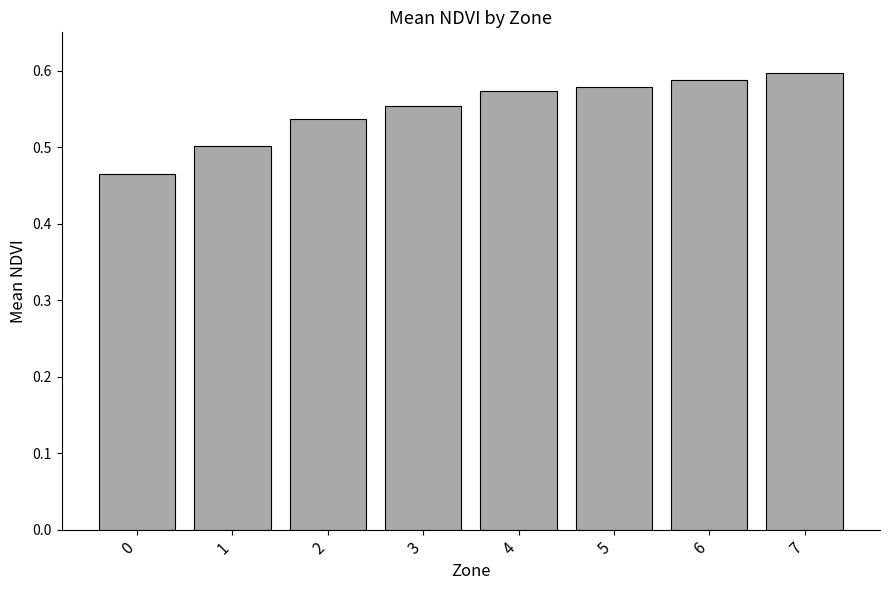

Are the bars horizontal?

No